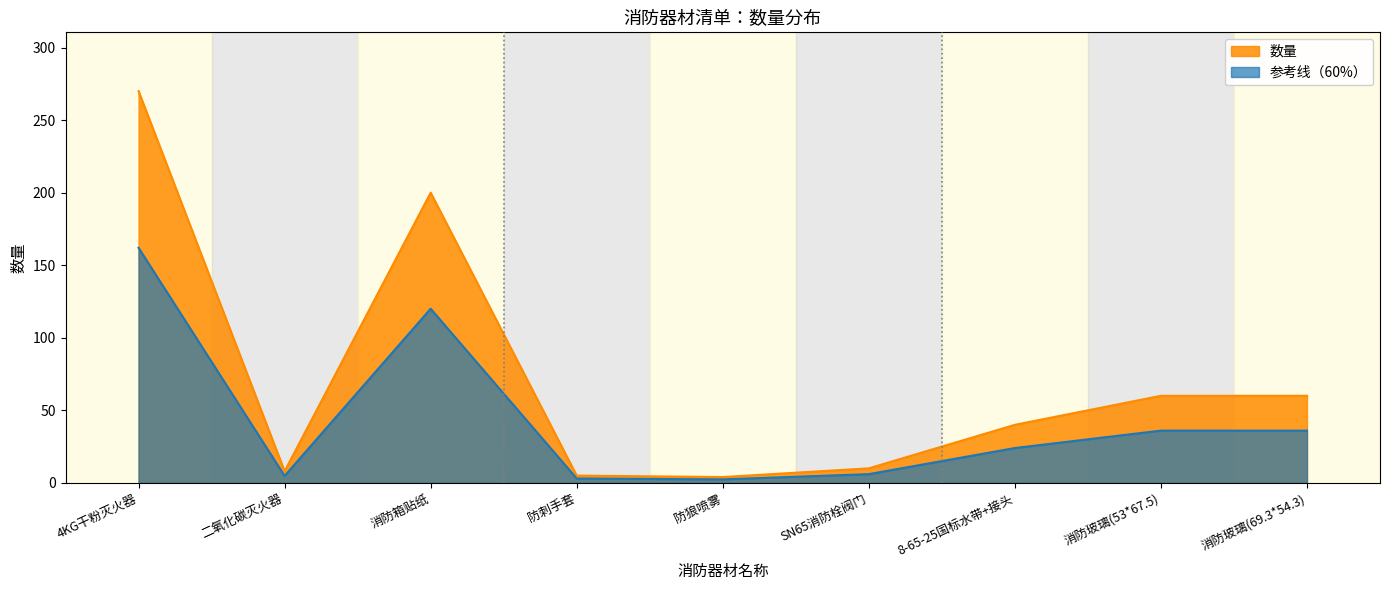

List the labels in order of value, smallest first.

防狼喷雾, 防刺手套, 二氧化碳灭火器, SN65消防栓阀门, 8-65-25国标水带+接头, 消防玻璃(53*67.5), 消防玻璃(69.3*54.3), 消防箱贴纸, 4KG干粉灭火器